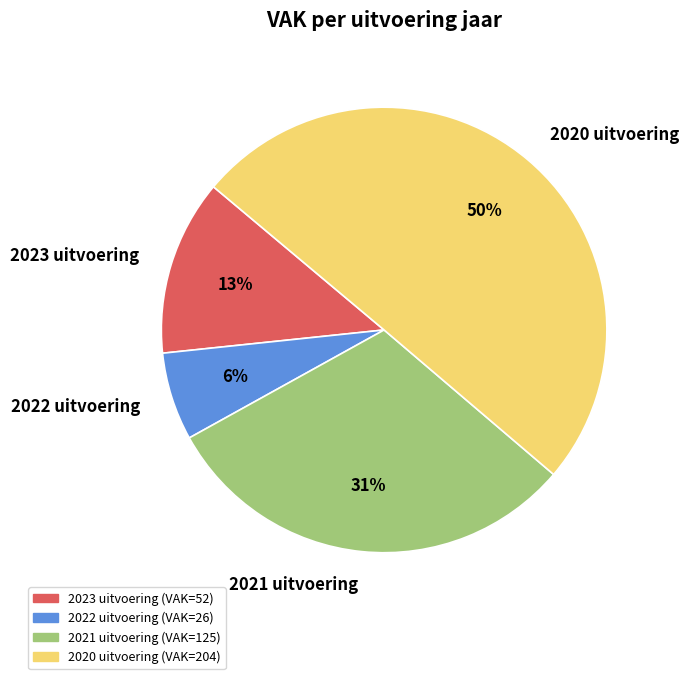

The 2022 uitvoering slice represents 6% of the pie. True or false?

True